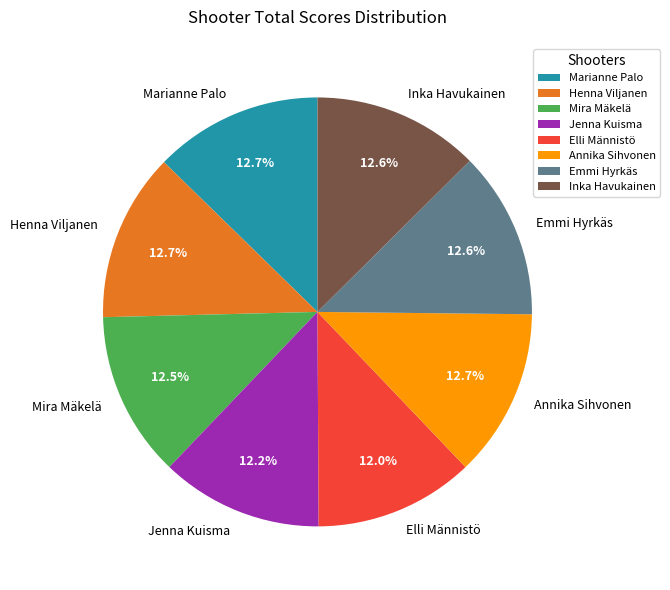

Does Annika Sihvonen account for over 50% of the chart?

No